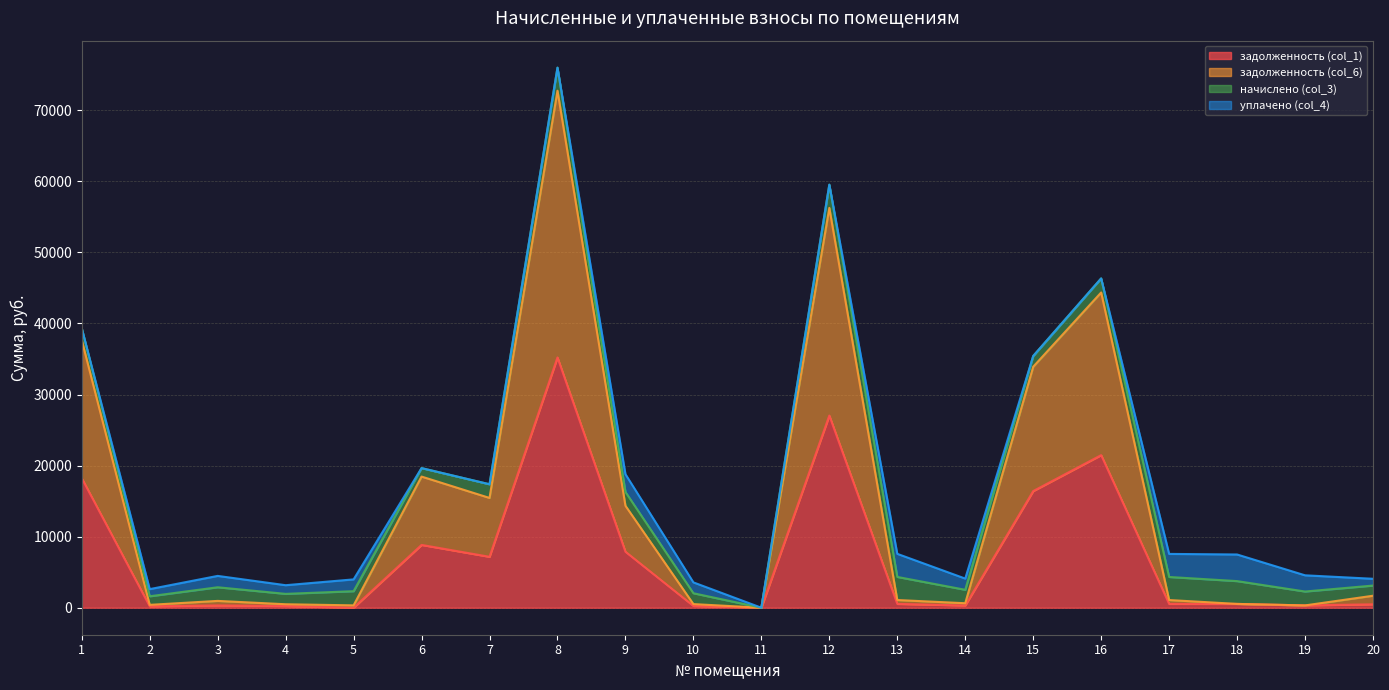

How many interior local peaks does the задолженность (col_1) series have?

5